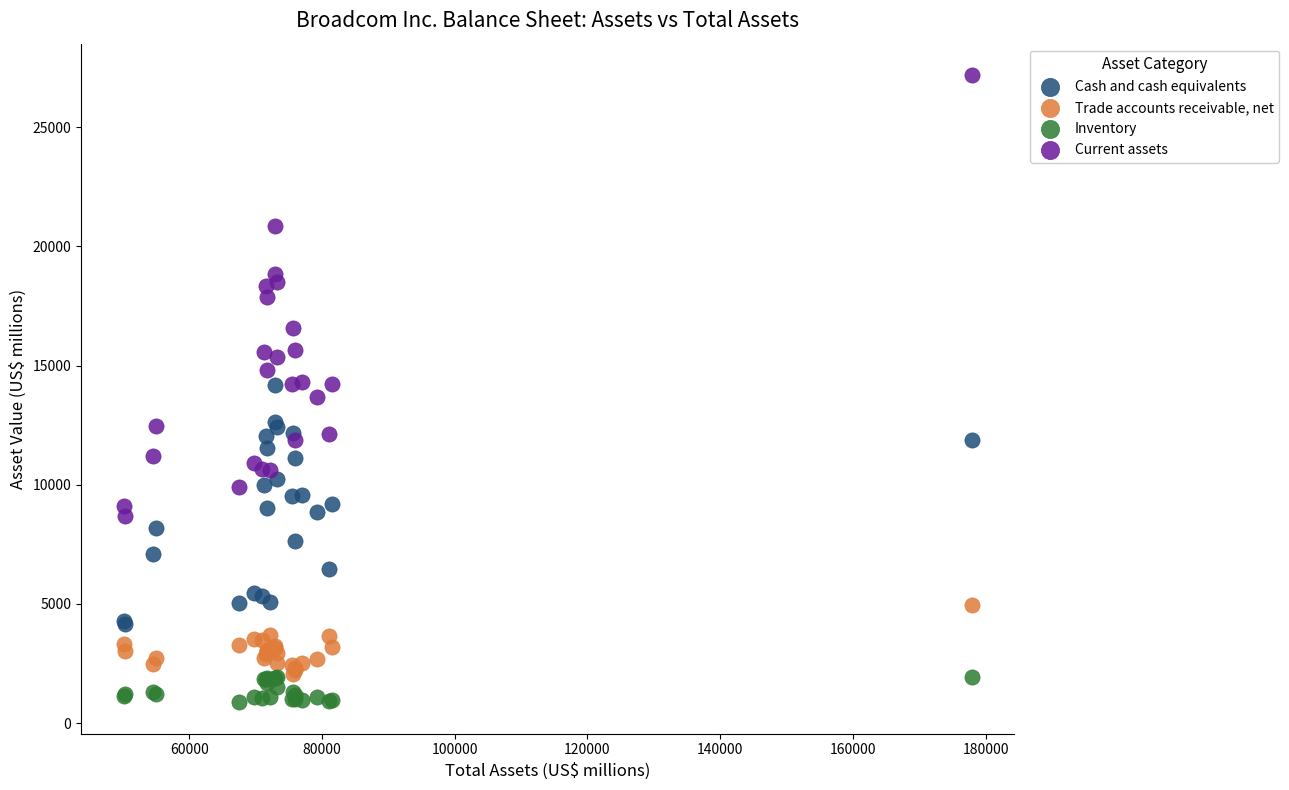

What are all the series names shown in the legend?

Cash and cash equivalents, Trade accounts receivable, net, Inventory, Current assets